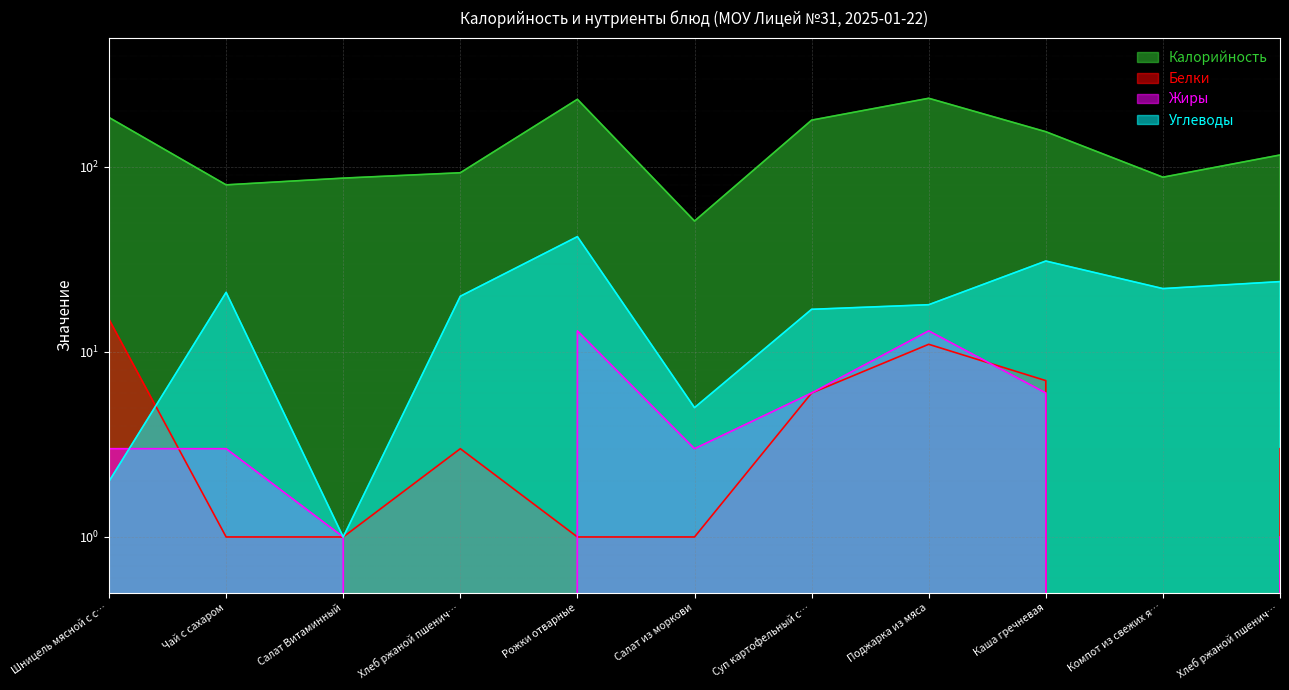

What is the total value across all series at Салат Витаминный?

90